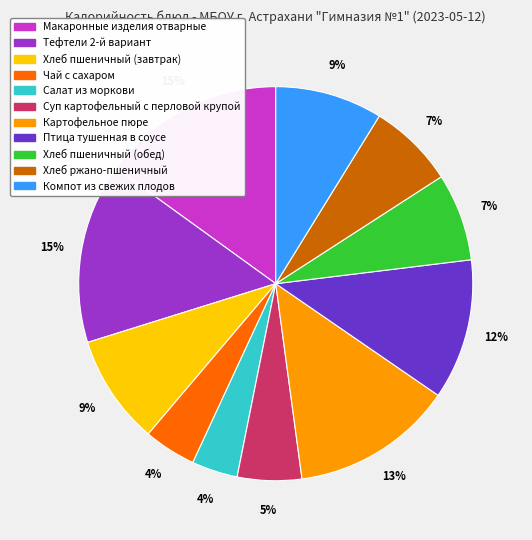

To the nearest percent, what is the average slice percentage?

9%